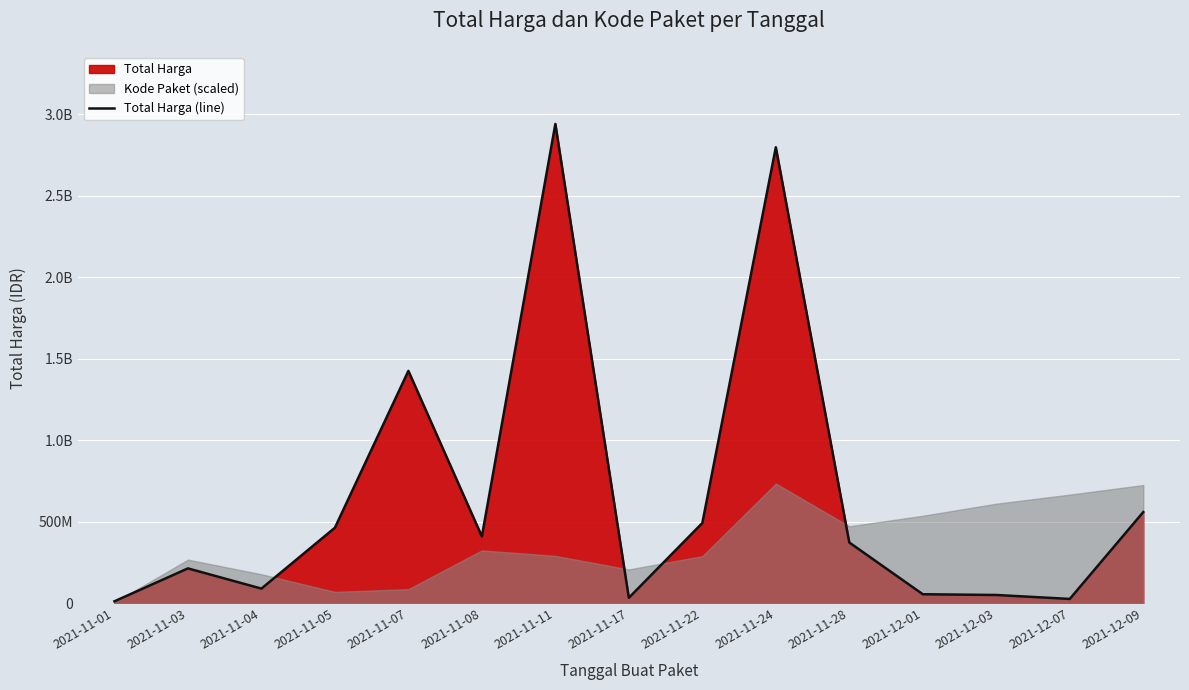

List the labels in order of value, largest first.

2021-11-11, 2021-11-24, 2021-11-07, 2021-12-09, 2021-11-22, 2021-11-05, 2021-11-08, 2021-11-28, 2021-11-03, 2021-11-04, 2021-12-01, 2021-12-03, 2021-11-17, 2021-12-07, 2021-11-01